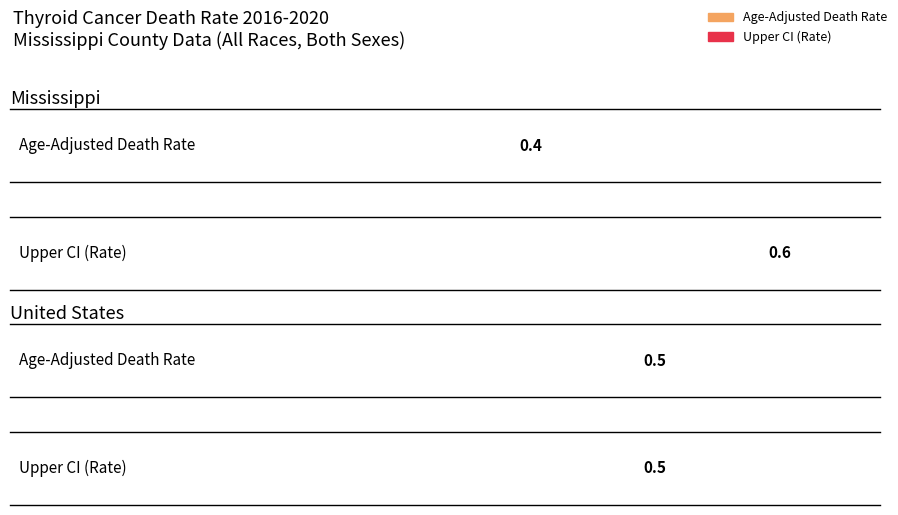

What are all the series names shown in the legend?

Age-Adjusted Death Rate, Upper CI (Rate)